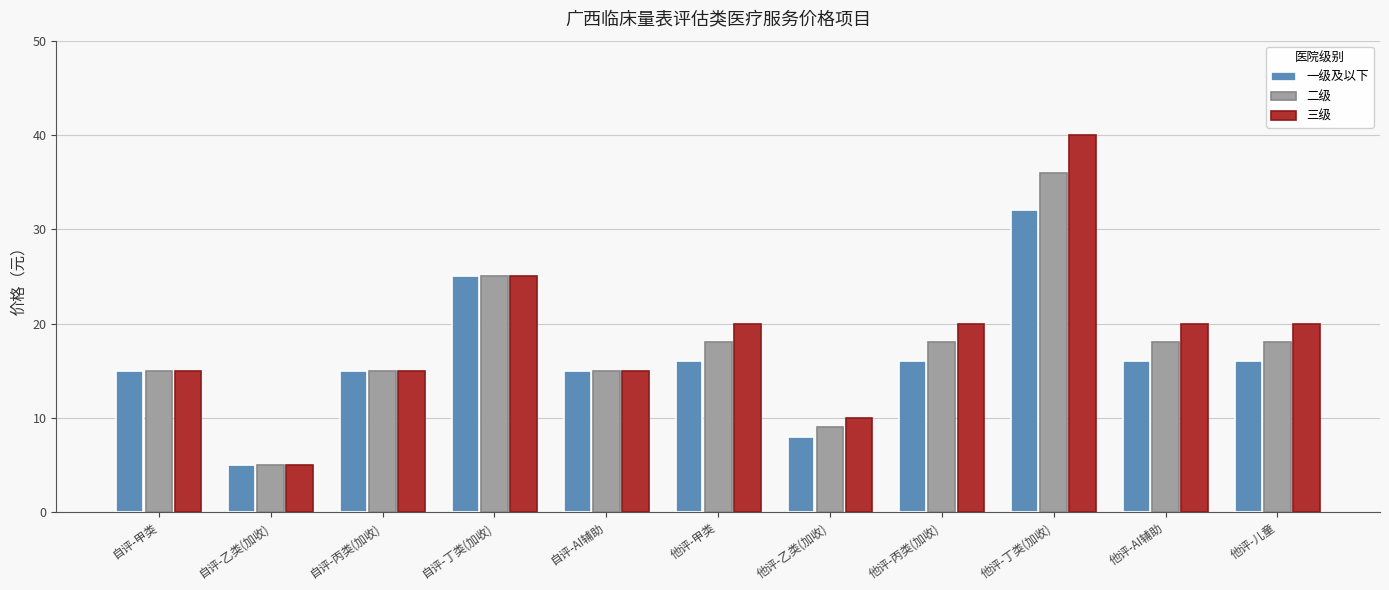

How many data points in 一级及以下 are less than 16?

5